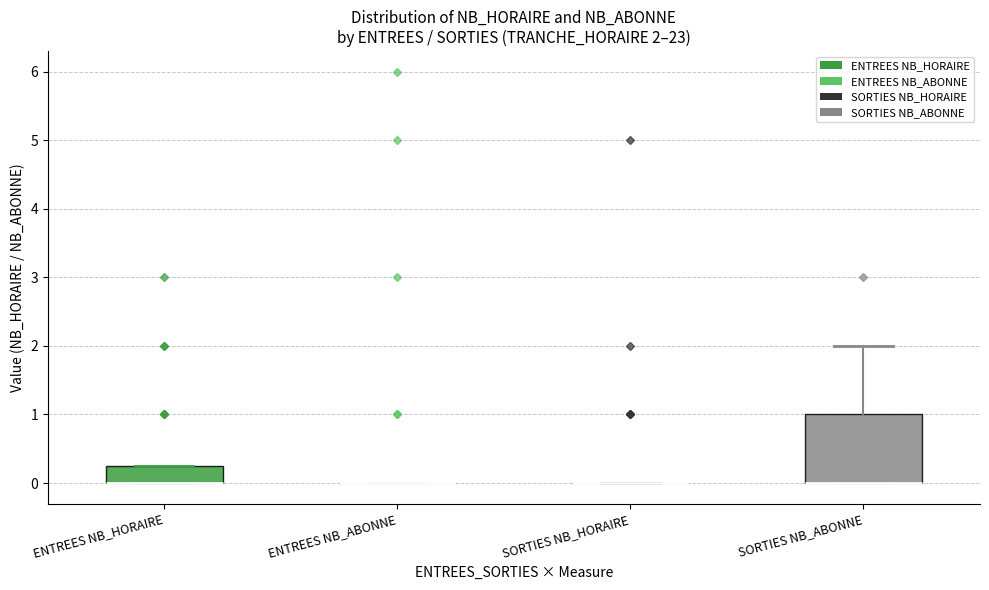

Which box is the tallest, from its lower edge to its upper edge?

SORTIES NB_ABONNE